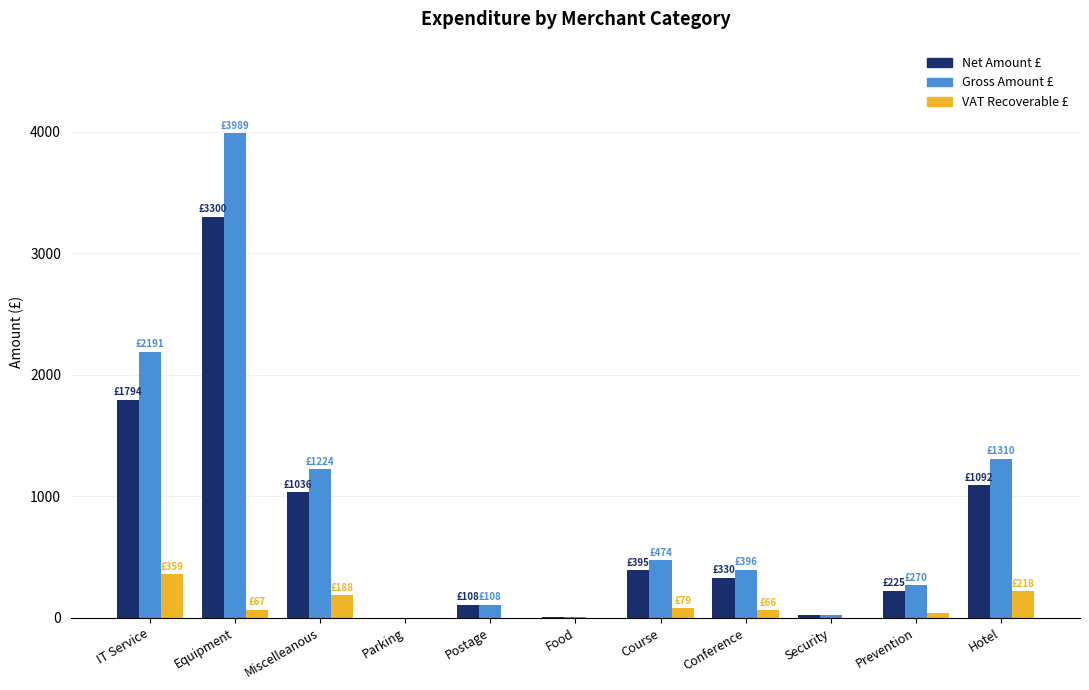

Which label corresponds to the largest value in the chart?

Equipment